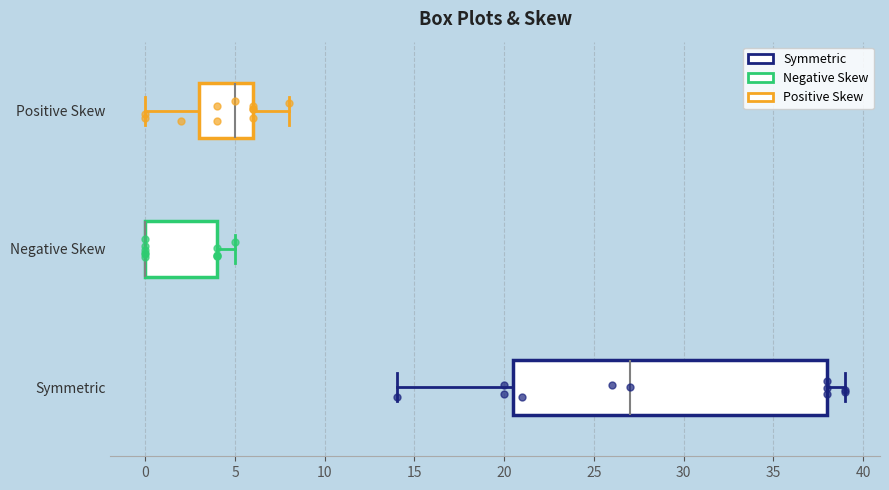

Which box is the widest, from its left edge to its right edge?

Symmetric